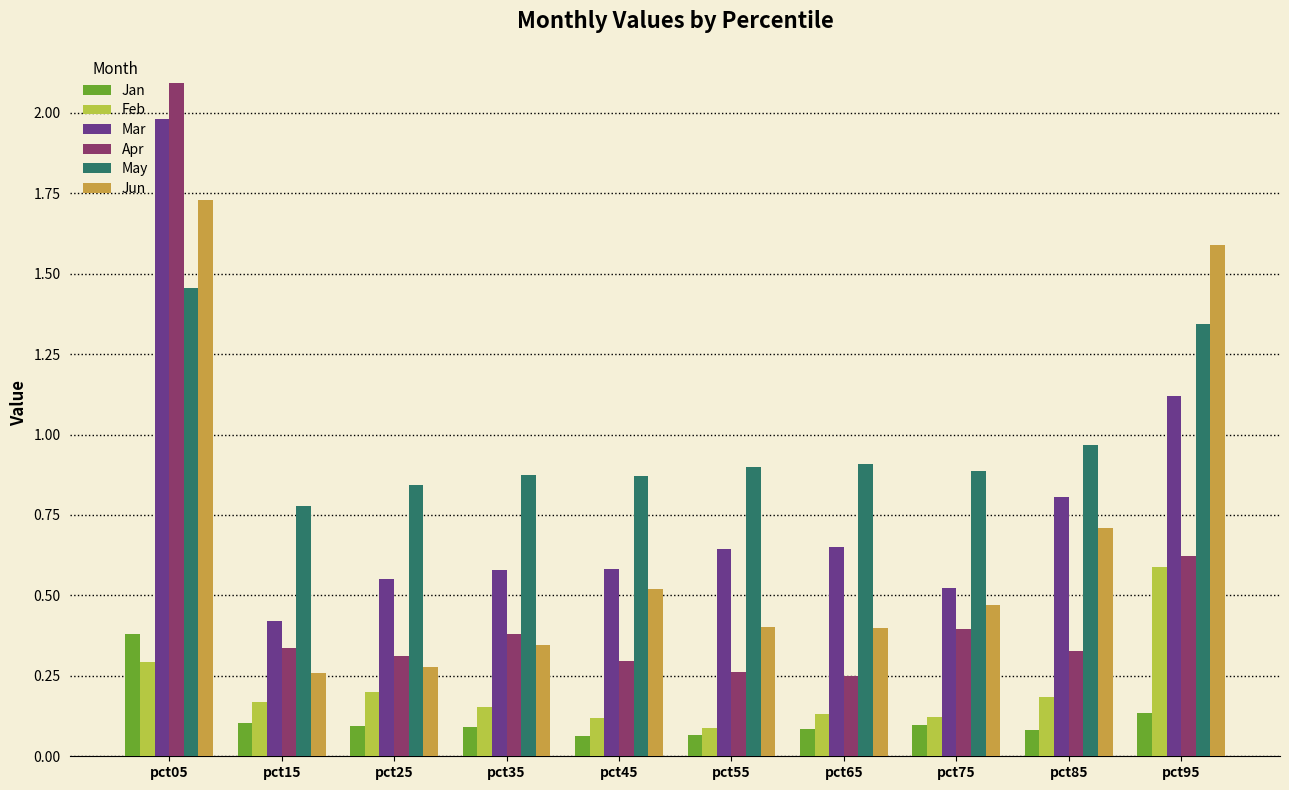

What is the difference between the maximum and minimum values in the May series?

0.7